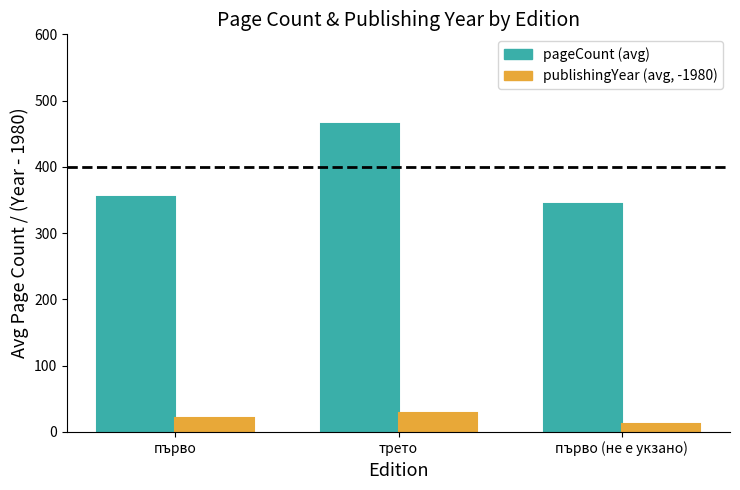

What is the maximum value shown in the chart?

464.0